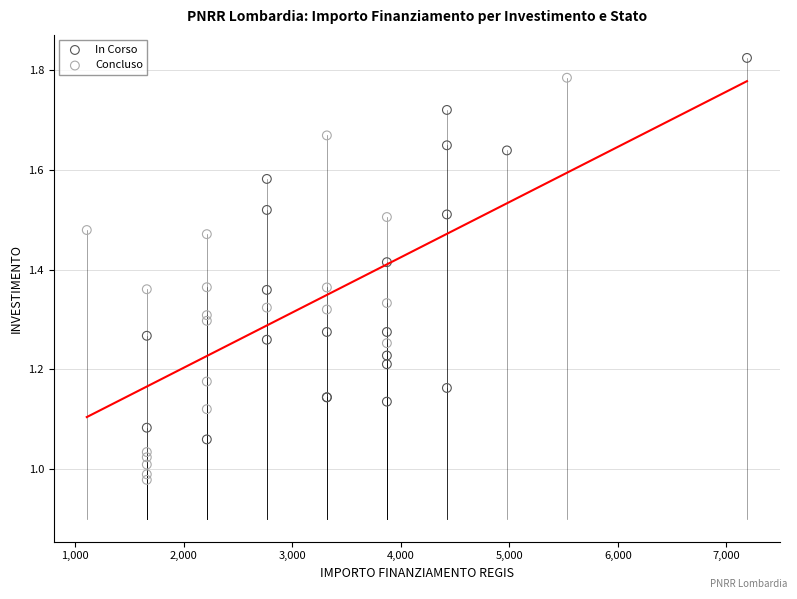

Which series contains the highest Y value?

In Corso